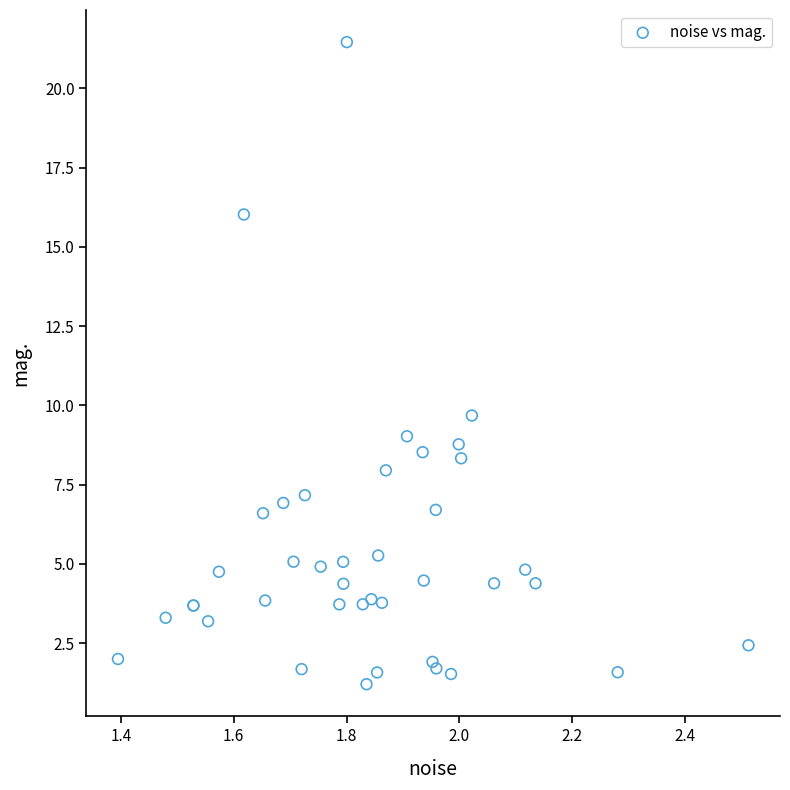

What Y value in the scatter plot is closest to 11?

9.7